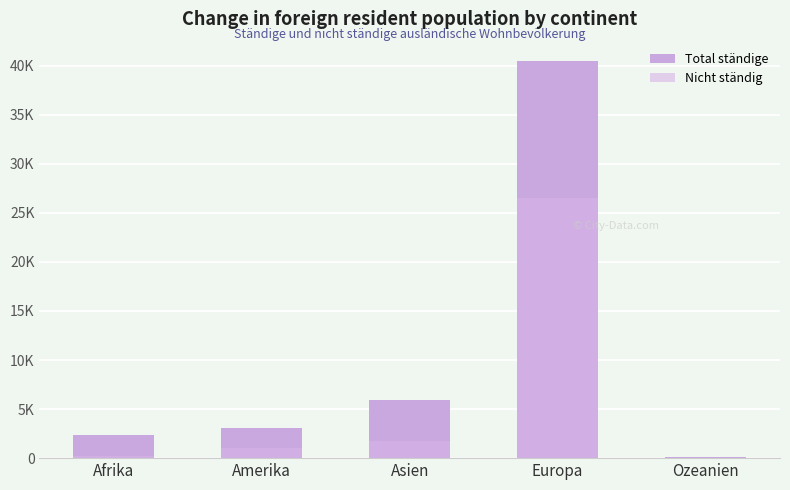

Which series has the largest range (max minus min)?

Total ständige